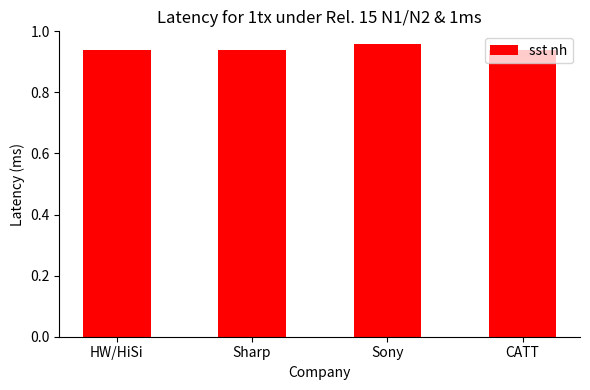

The value at Sony is 0.5. True or false?

False